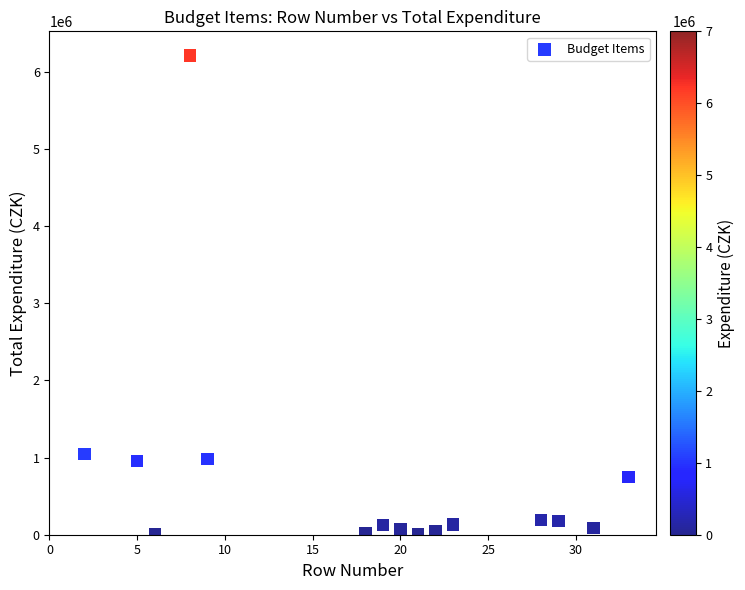

What Y value in the scatter plot is closest to 3109000?

1050000